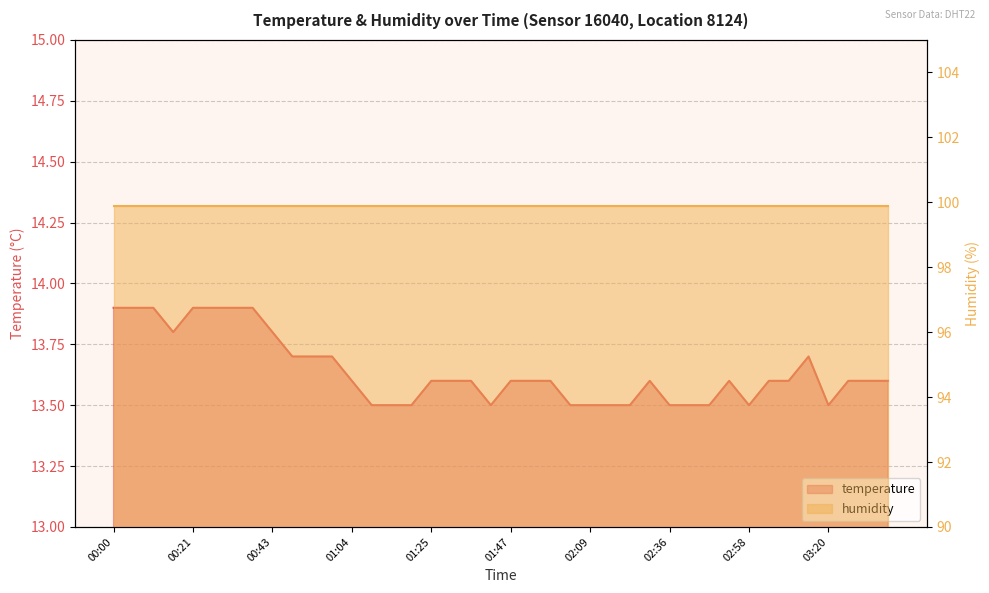

Rank the categories by value from highest to lowest.

00:00, 00:05, 00:10, 00:21, 00:26, 00:32, 00:37, 00:16, 00:43, 00:48, 00:53, 00:59, 03:14, 01:04, 01:25, 01:31, 01:36, 01:47, 01:52, 01:58, 02:31, 02:53, 03:04, 03:09, 03:25, 03:31, 03:36, 01:09, 01:15, 01:20, 01:42, 02:03, 02:09, 02:14, 02:25, 02:36, 02:42, 02:47, 02:58, 03:20